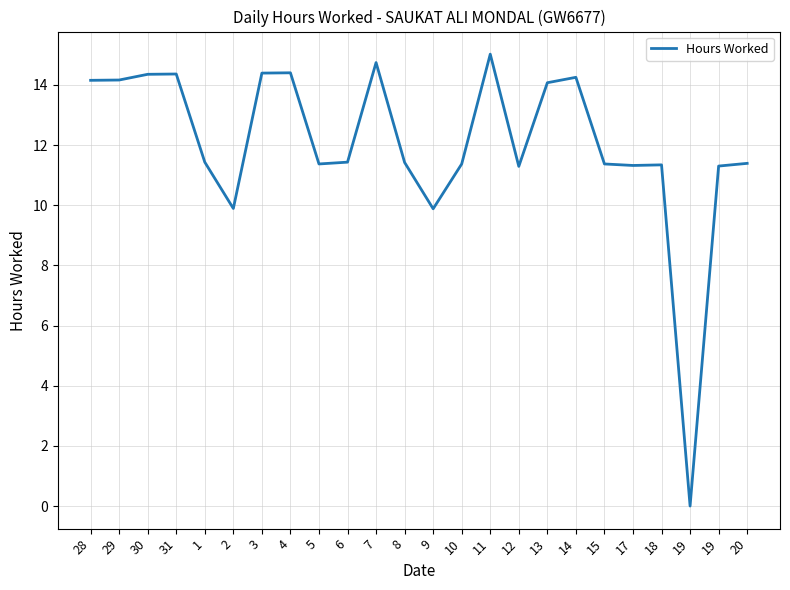

How many lines are shown in the chart?

1